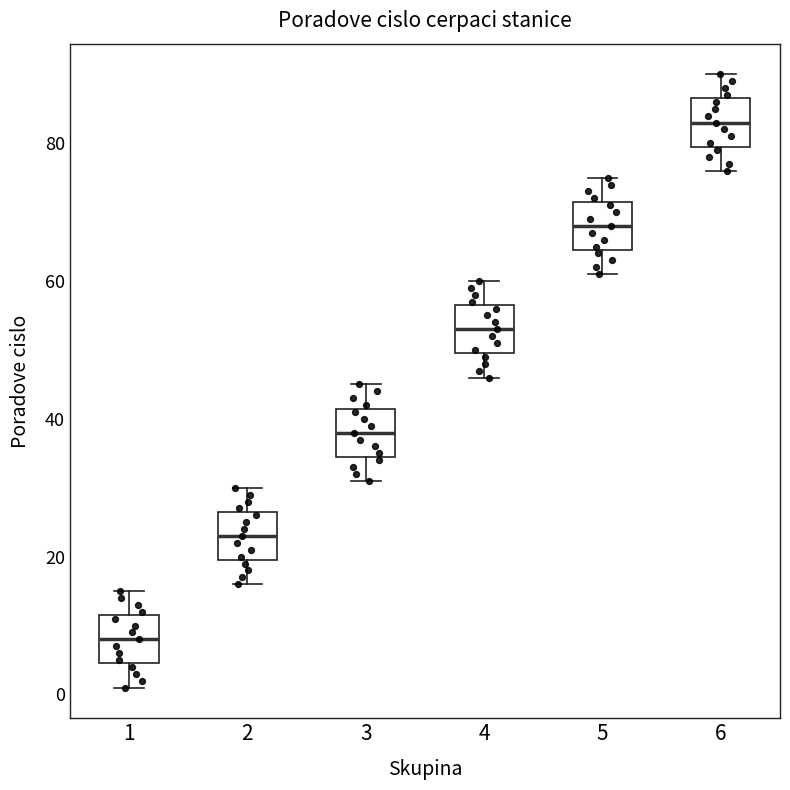

Reading left to right, transcribe this box plot: for each box, give where its median line is, the range the box spans, and where its two whiskers end, as read against the y-axis. The values are not printed on the chart, so give them approximately, as read against the axis.

1: median 8, box 4 to 12, whiskers 2 to 16
2: median 24, box 20 to 26, whiskers 16 to 30
3: median 38, box 34 to 42, whiskers 32 to 46
4: median 54, box 50 to 56, whiskers 46 to 60
5: median 68, box 64 to 72, whiskers 62 to 76
6: median 84, box 80 to 86, whiskers 76 to 90